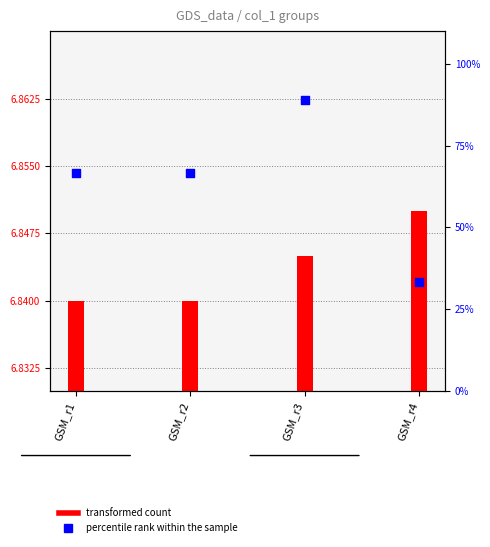

Which series has the widest spread of Y values?

percentile rank within the sample